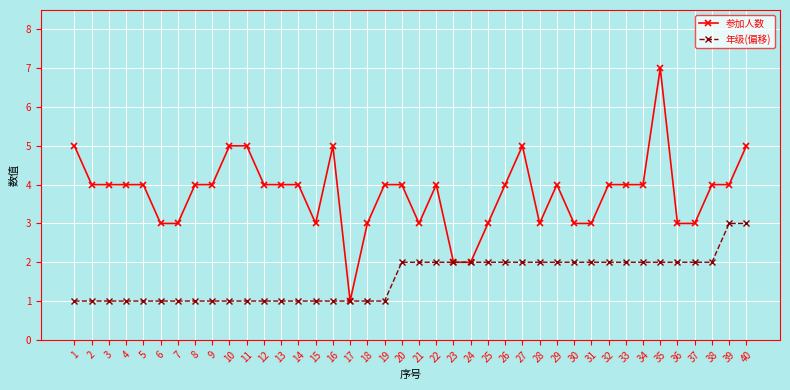

The 参加人数 series shows 5 at 30. True or false?

False